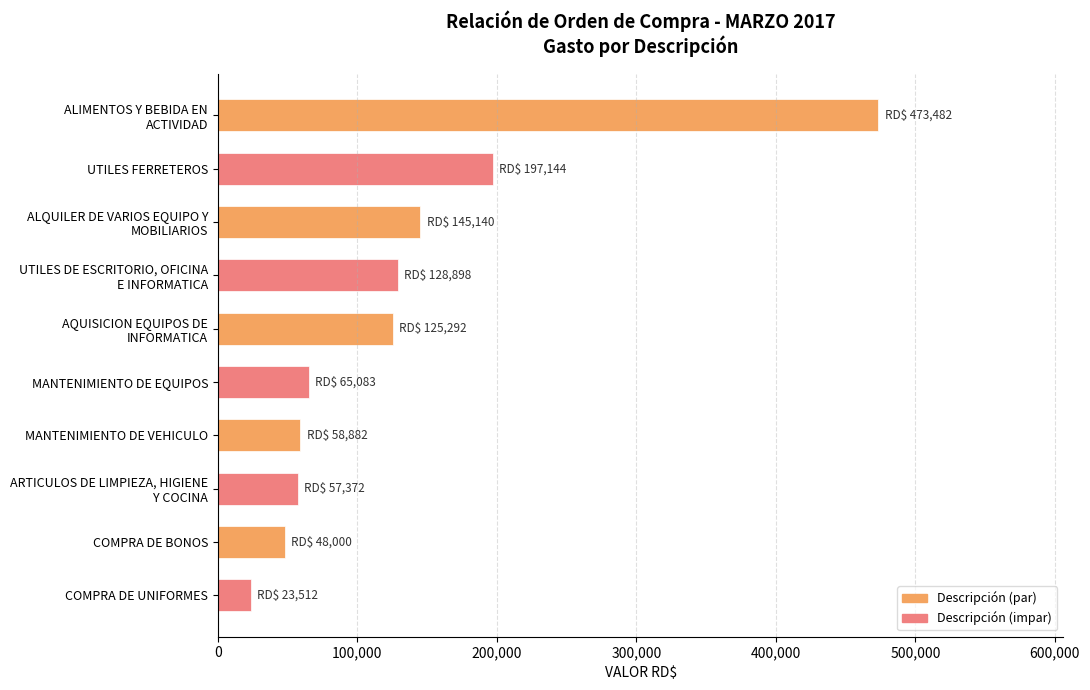

Is it true that the value at MANTENIMIENTO DE EQUIPOS is 65083.4?

True